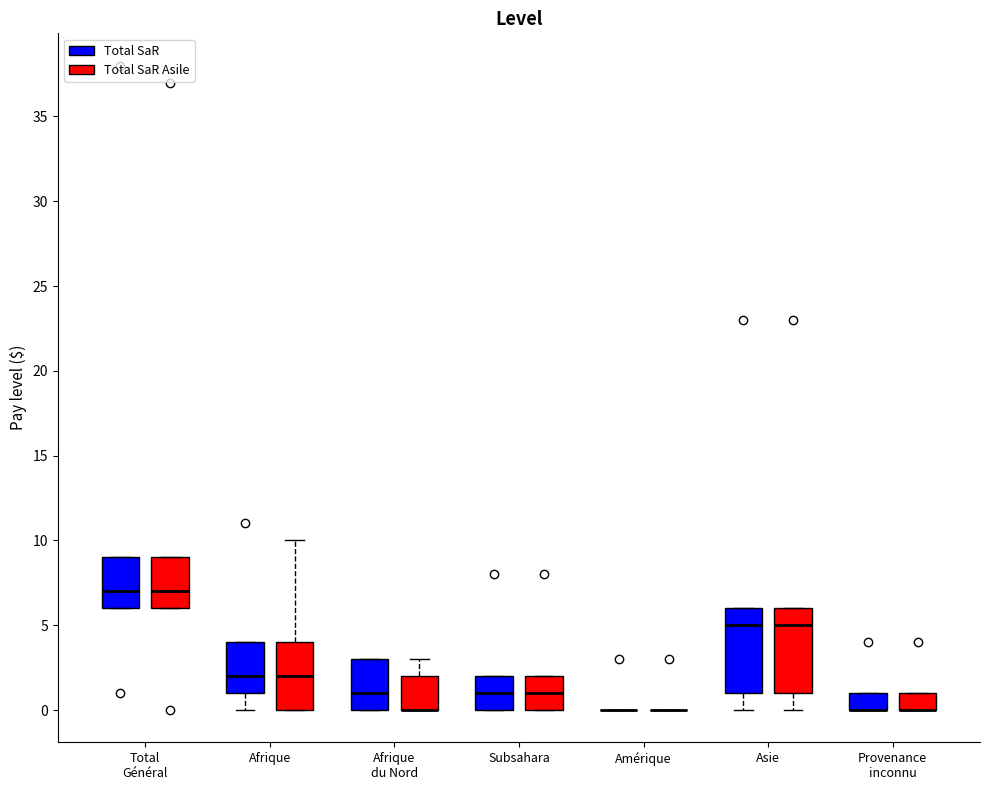

Reading left to right, read every box against the y-axis: the position of its median line, the range the box covers, and the ends of its whiskers. The values are not printed on the chart, so give them approximately, as read against the axis.

Total Général (Total SaR): median 7, box 6 to 9, whiskers 6 to 9
Total Général (Total SaR Asile): median 7, box 6 to 9, whiskers 6 to 9
Afrique (Total SaR): median 2, box 1 to 4, whiskers 0 to 4
Afrique (Total SaR Asile): median 2, box 0 to 4, whiskers 0 to 10
Afrique du Nord (Total SaR): median 1, box 0 to 3, whiskers 0 to 3
Afrique du Nord (Total SaR Asile): median 0 (drawn on the box's lower edge), box 0 to 2, whiskers 0 to 3
Subsahara (Total SaR): median 1, box 0 to 2, whiskers 0 to 2
Subsahara (Total SaR Asile): median 1, box 0 to 2, whiskers 0 to 2
Amérique (Total SaR): box collapsed to a line at 0, whiskers 0 to 0
Amérique (Total SaR Asile): box collapsed to a line at 0, whiskers 0 to 0
Asie (Total SaR): median 5, box 1 to 6, whiskers 0 to 6
Asie (Total SaR Asile): median 5, box 1 to 6, whiskers 0 to 6
Provenance inconnu (Total SaR): median 0 (drawn on the box's lower edge), box 0 to 1, whiskers 0 to 1
Provenance inconnu (Total SaR Asile): median 0 (drawn on the box's lower edge), box 0 to 1, whiskers 0 to 1